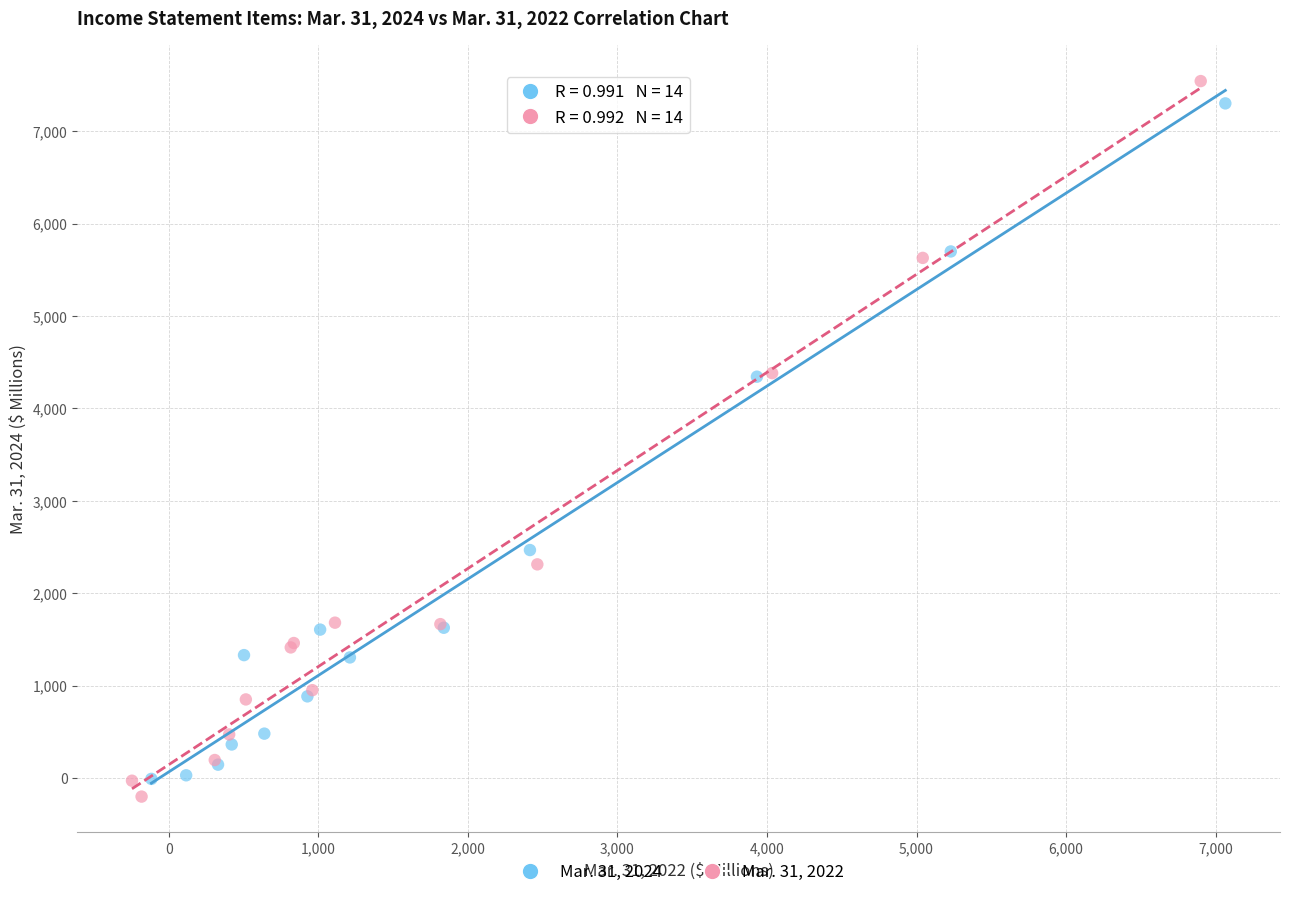

What are all the series names shown in the legend?

Mar. 31, 2024, Mar. 31, 2022